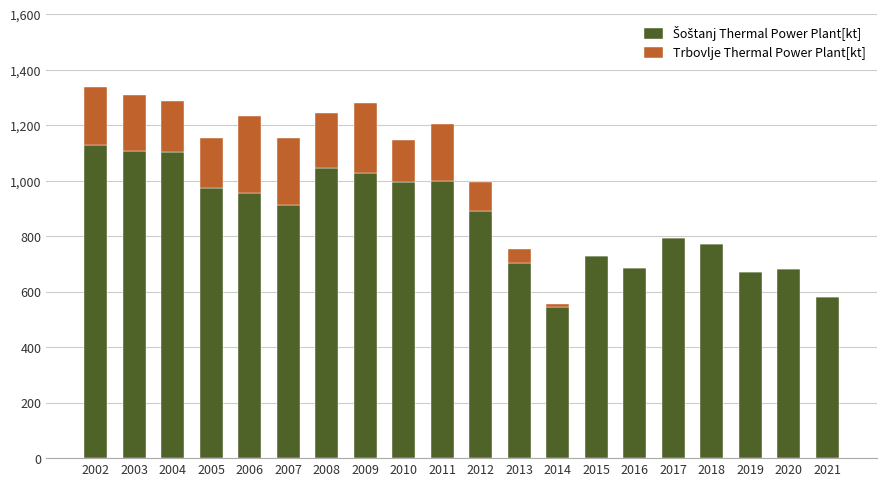

What is the total value across all series at 2021?

582.1